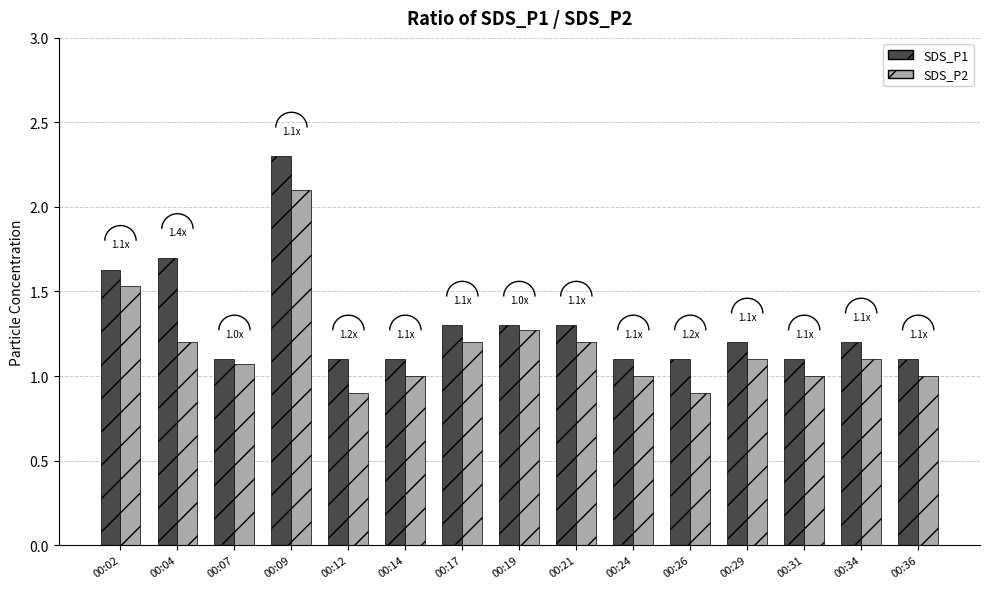

Are the bars grouped side by side (vs. stacked)?

Yes